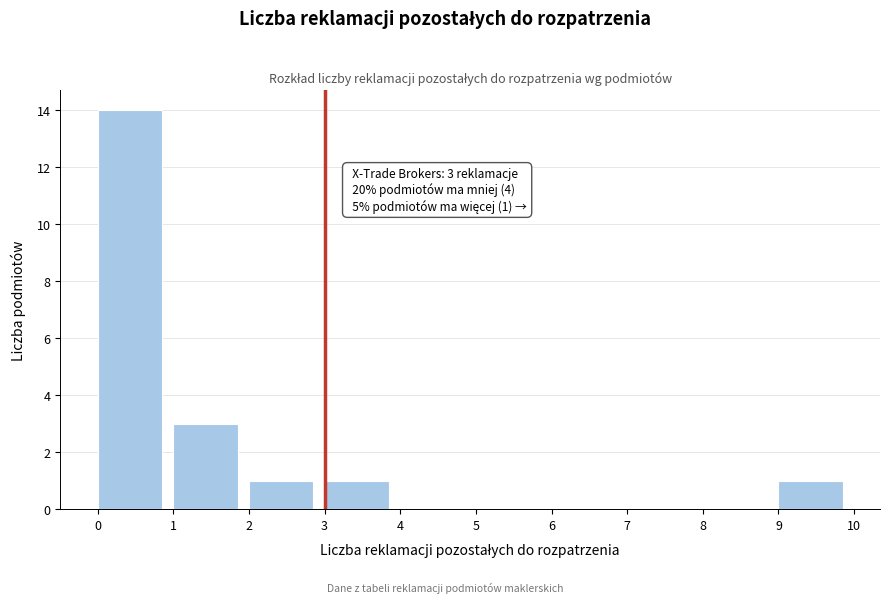

Over which range of the x-axis is the bar tallest?

0 to 1